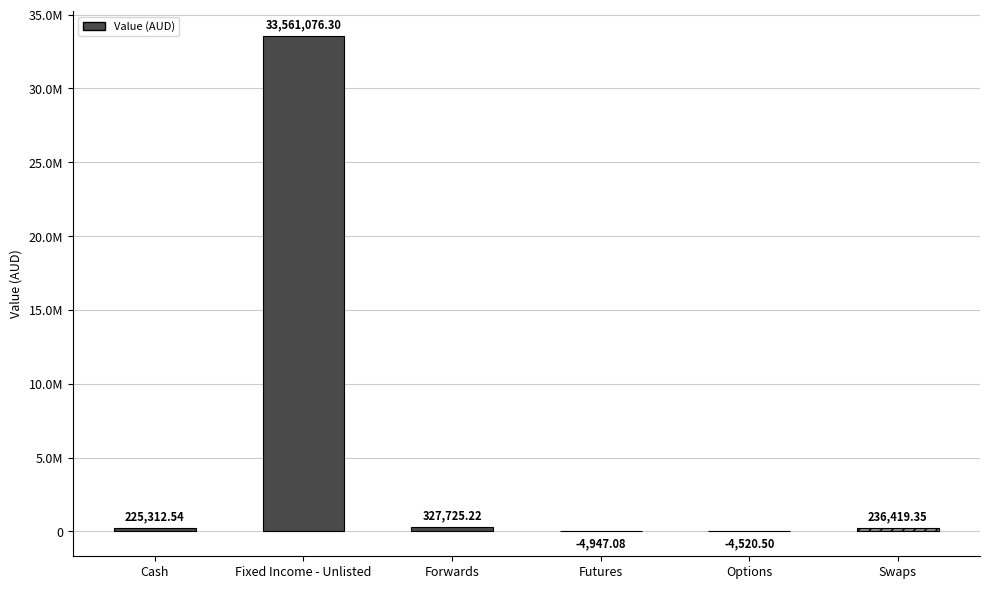

Reading left to right, extract all data points from this chart.

Cash=225312.5	Fixed Income - Unlisted=33561076.3	Forwards=327725.2	Futures=-4947.1	Options=-4520.5	Swaps=236419.4